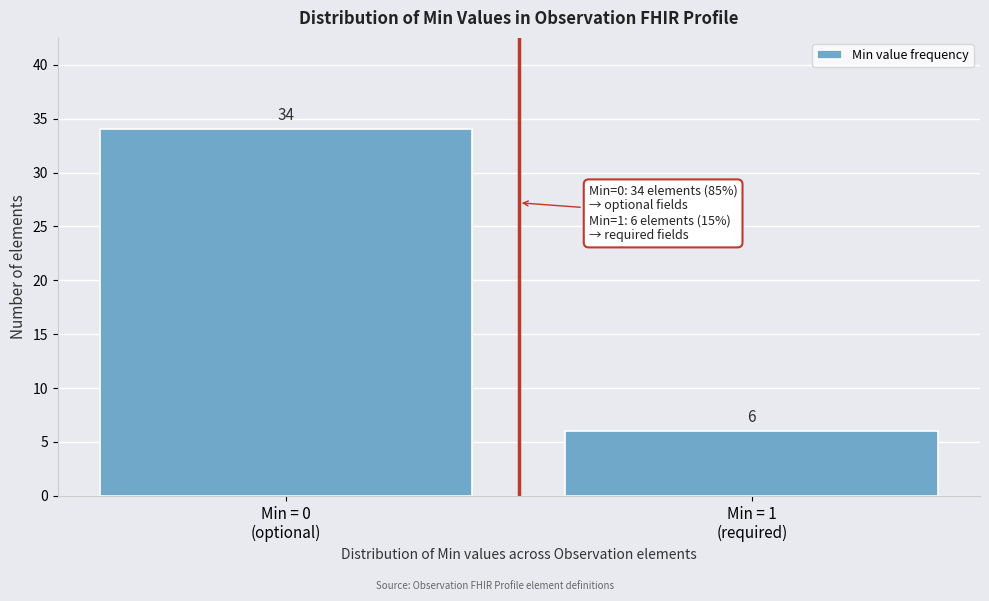

Reading left to right, what are all the values shown in this chart?

34	6